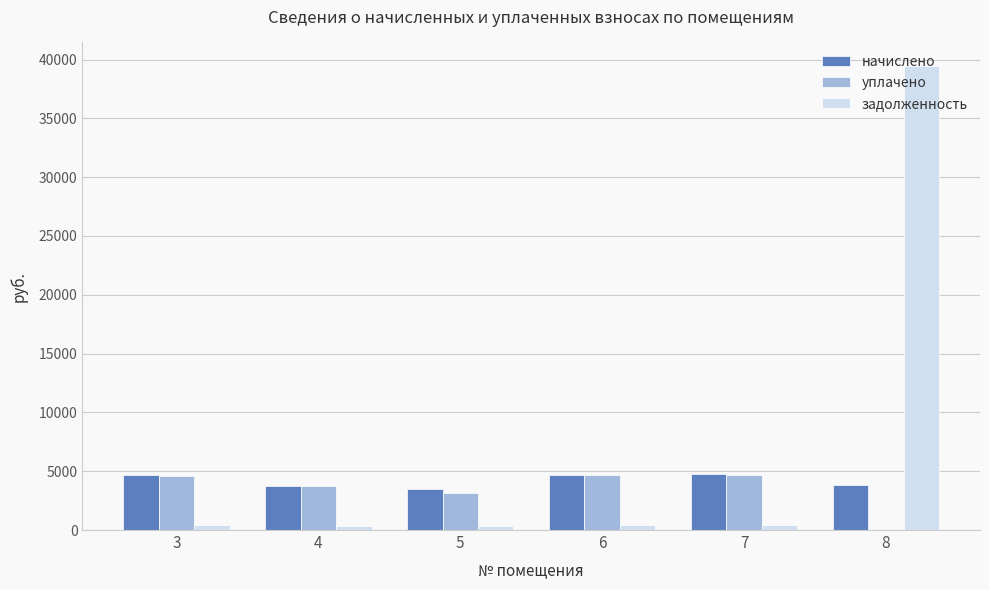

What value does the задолженность series have at 6?

392.9